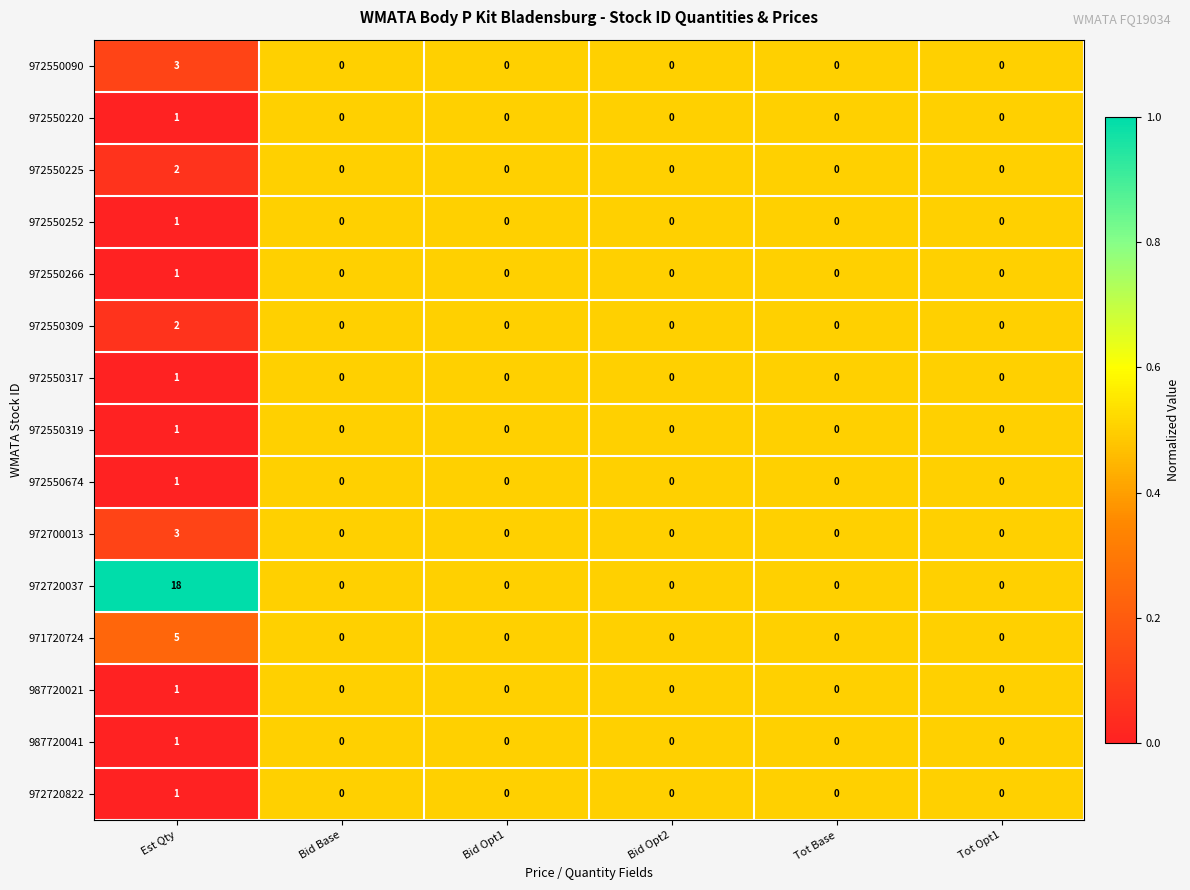

How many 972550317 values are between 0 and 1?

6